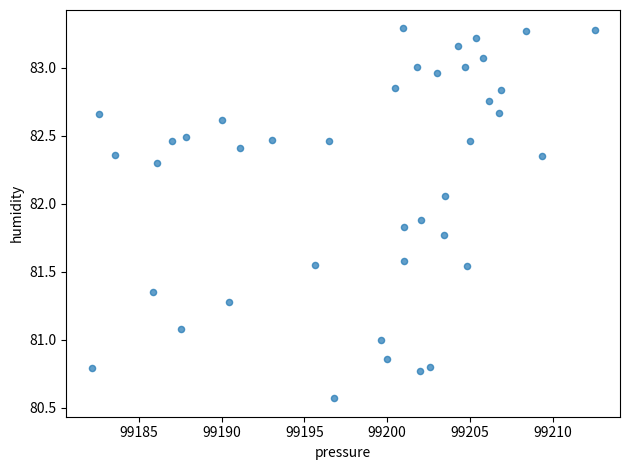

What is the range of X values (max minus min)?

30.4